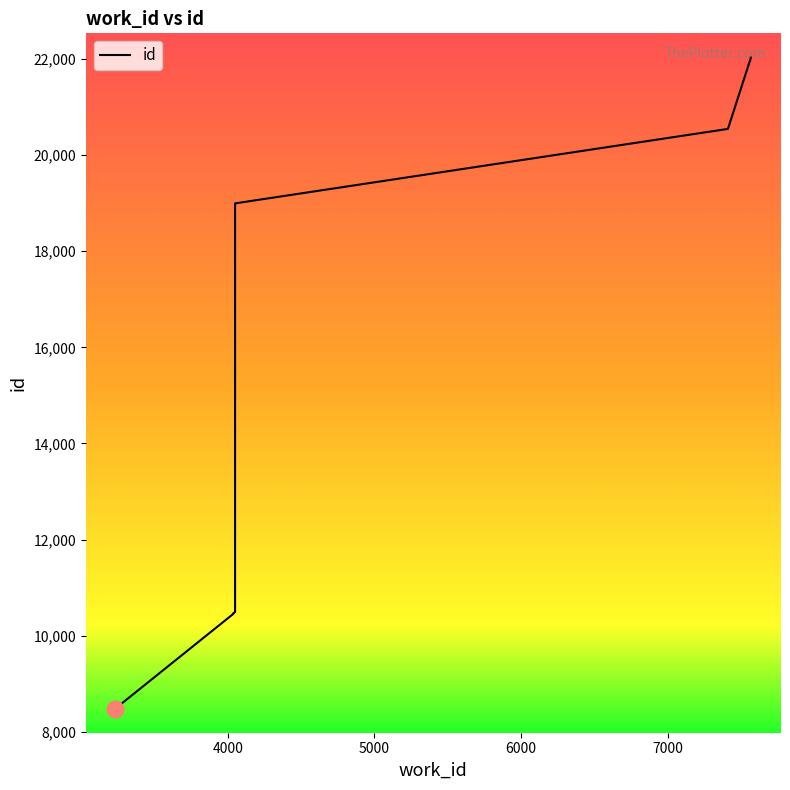

The chart shows a value of 10455 at 4038. True or false?

True